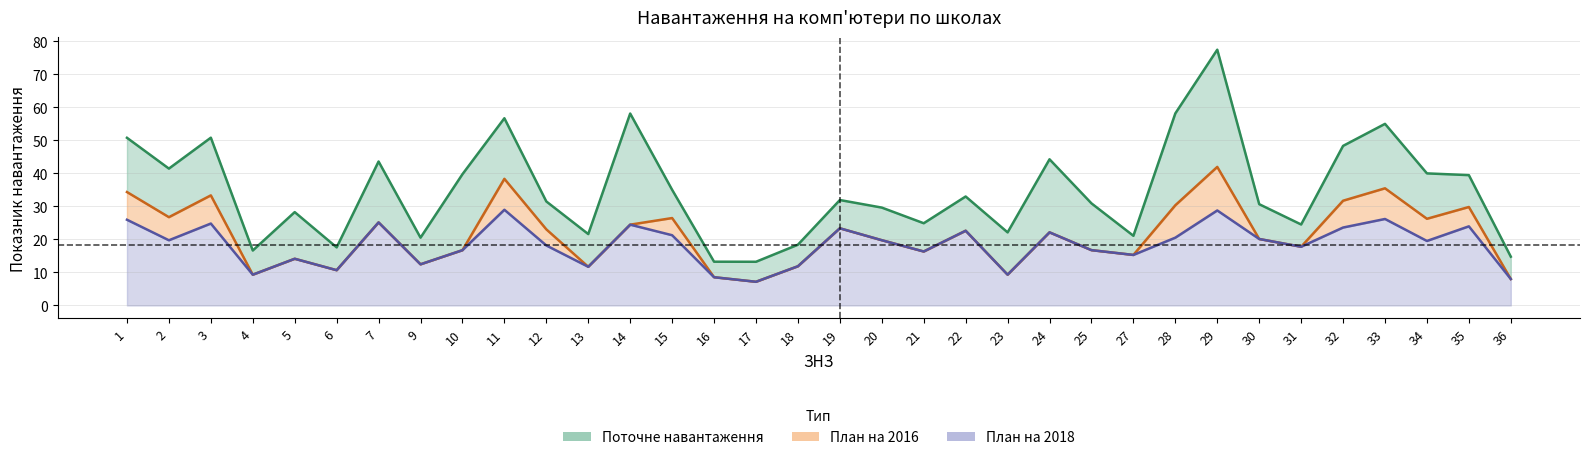

At which category is the sum across all series the highest?

29